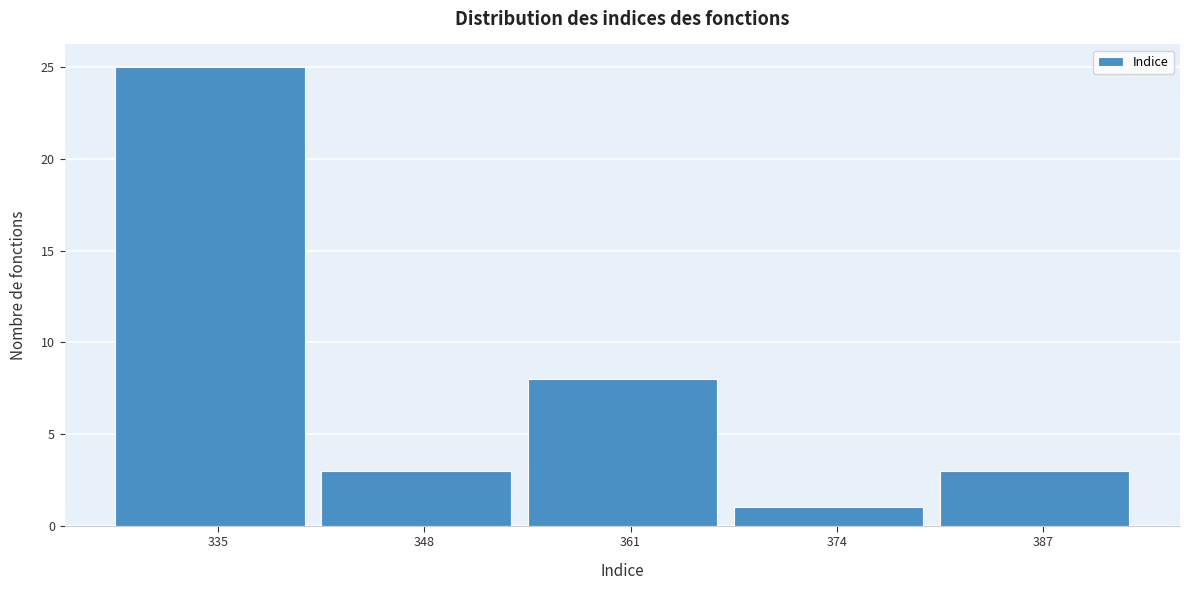

Reading right to left, extract all data points from this chart.

3	1	8	3	25